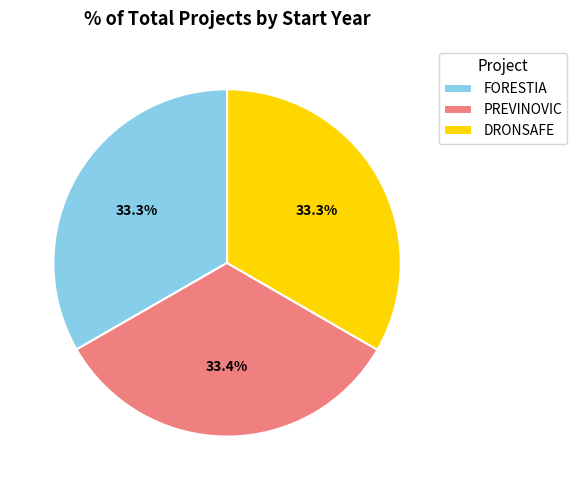

How many segments does this pie chart have?

3